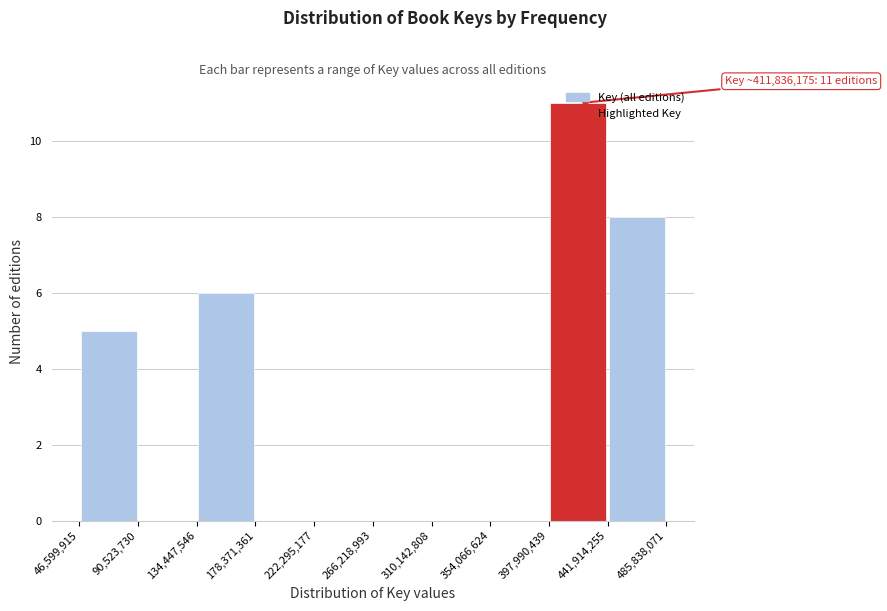

Over which range of the x-axis is the bar tallest?

397,990,439 to 441,914,255